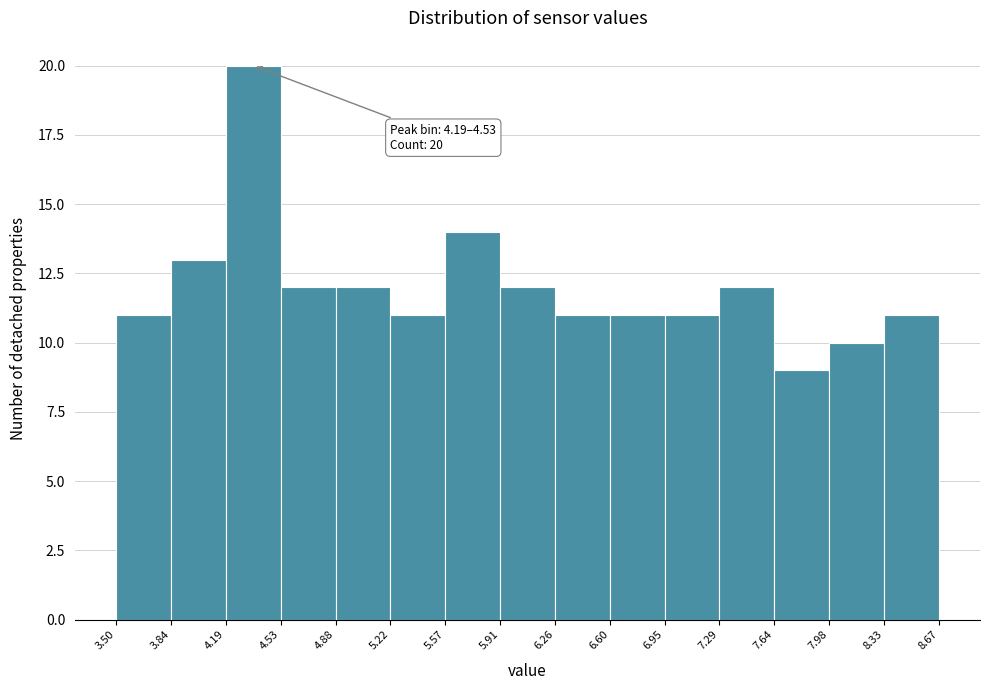

Which range on the x-axis has the tallest bar?

4.19 to 4.53